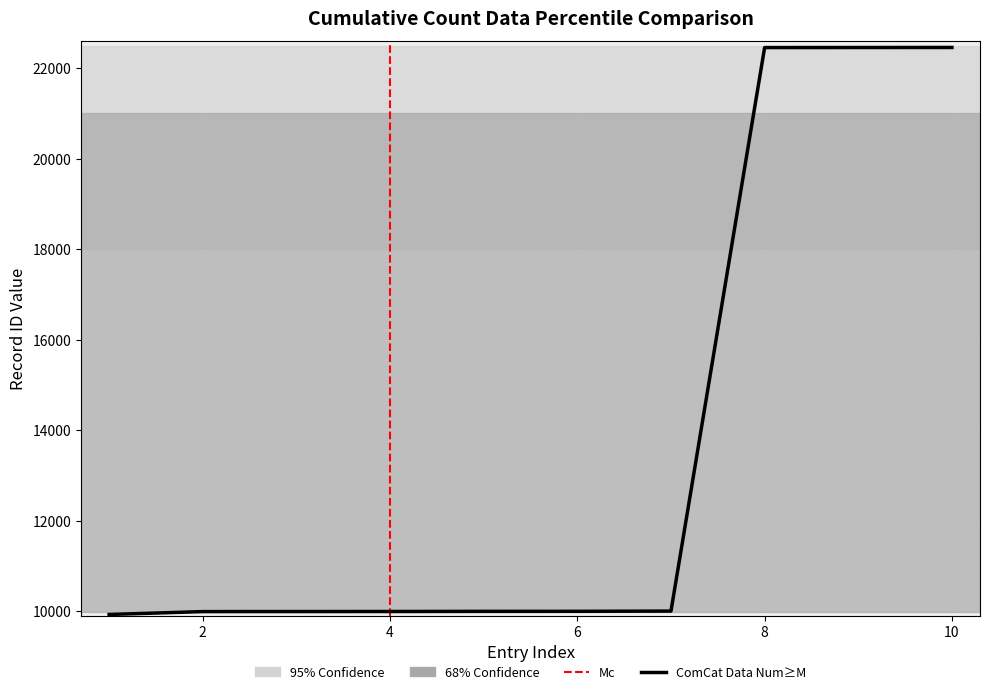

What is the difference between the maximum and minimum values?

12534